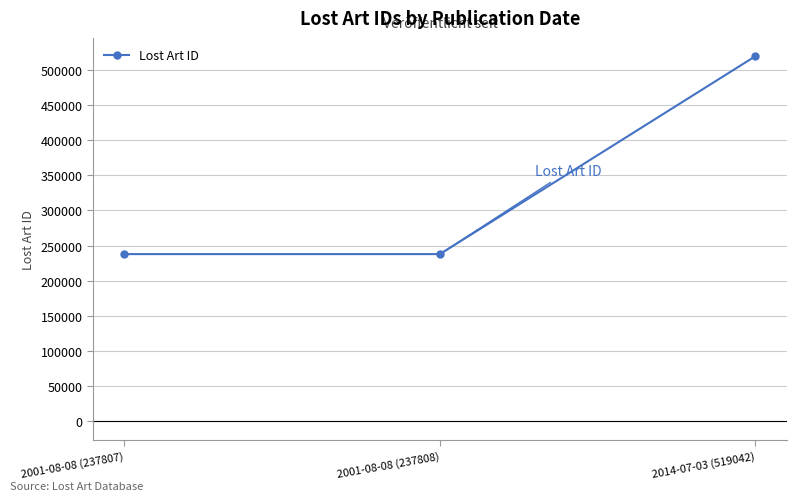

At which label is the value closest to 378424?

2001-08-08 (237808)